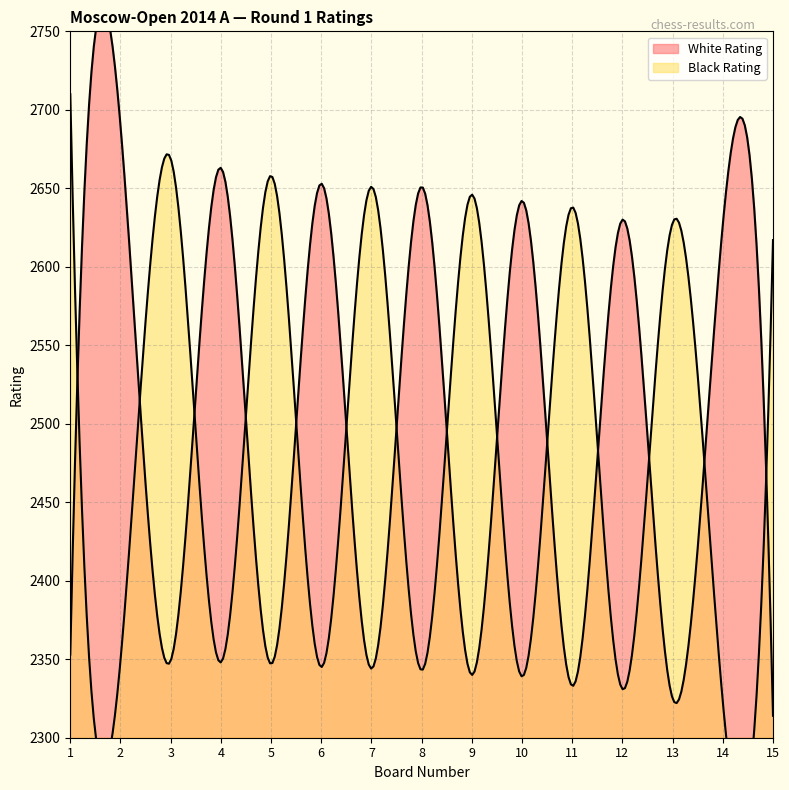

Read the White Rating value at 3, to the nearest 5.

2350